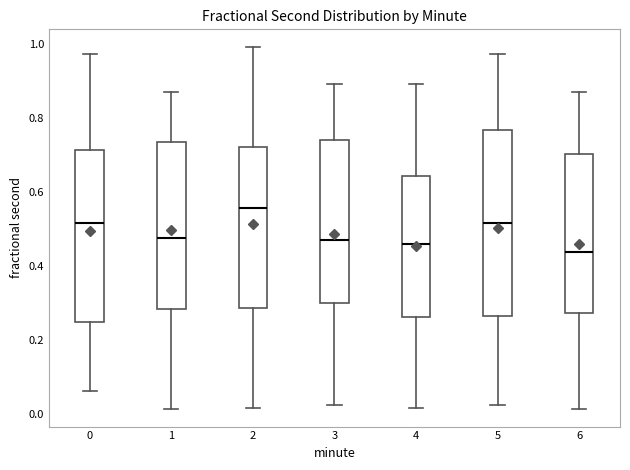

Which box has the lowest median line?

6